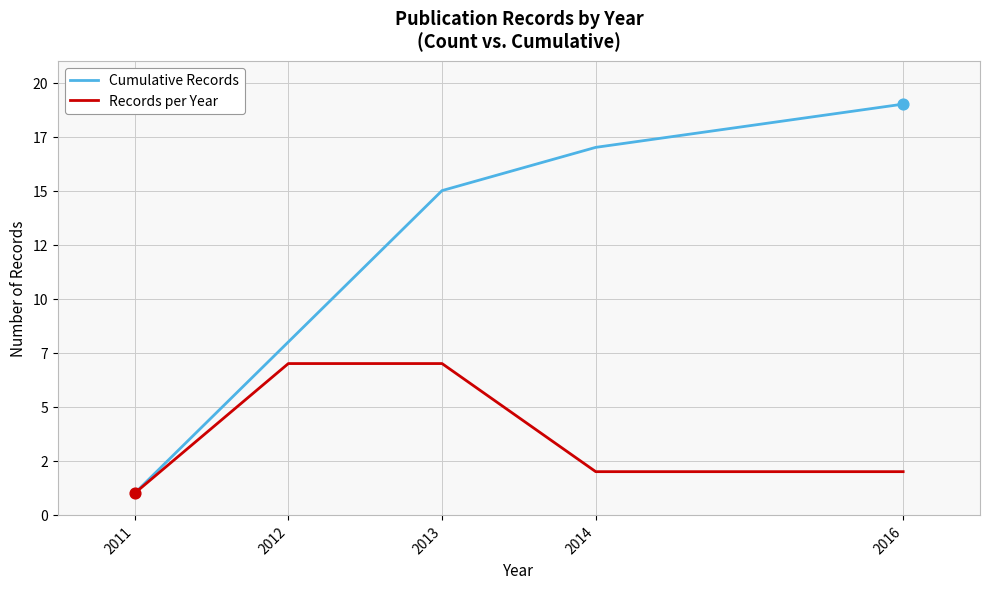

At how many categories does at least one series exceed 14?

3